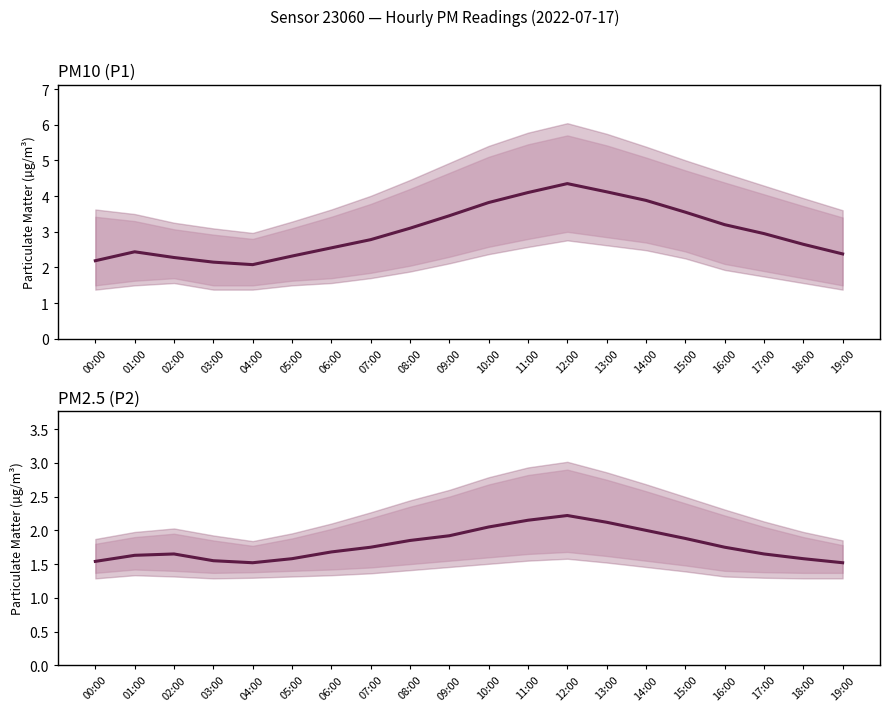

Between 01:00 and 16:00, which series saw the biggest shift?

P1 median